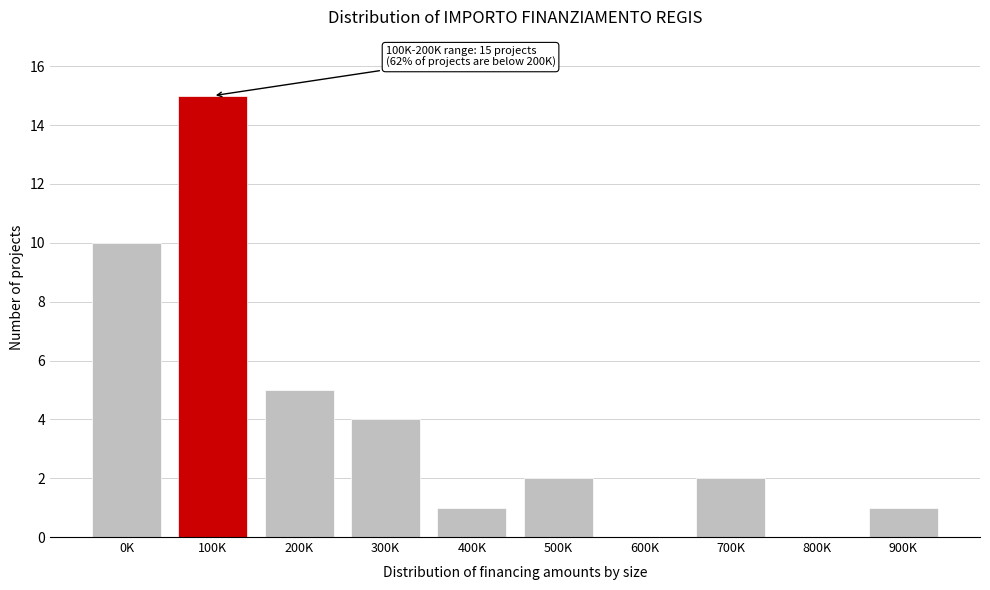

Reading left to right, list all the values displayed in this chart.

0K=10	100K=15	200K=5	300K=4	400K=1	500K=2	600K=0	700K=2	800K=0	900K=1